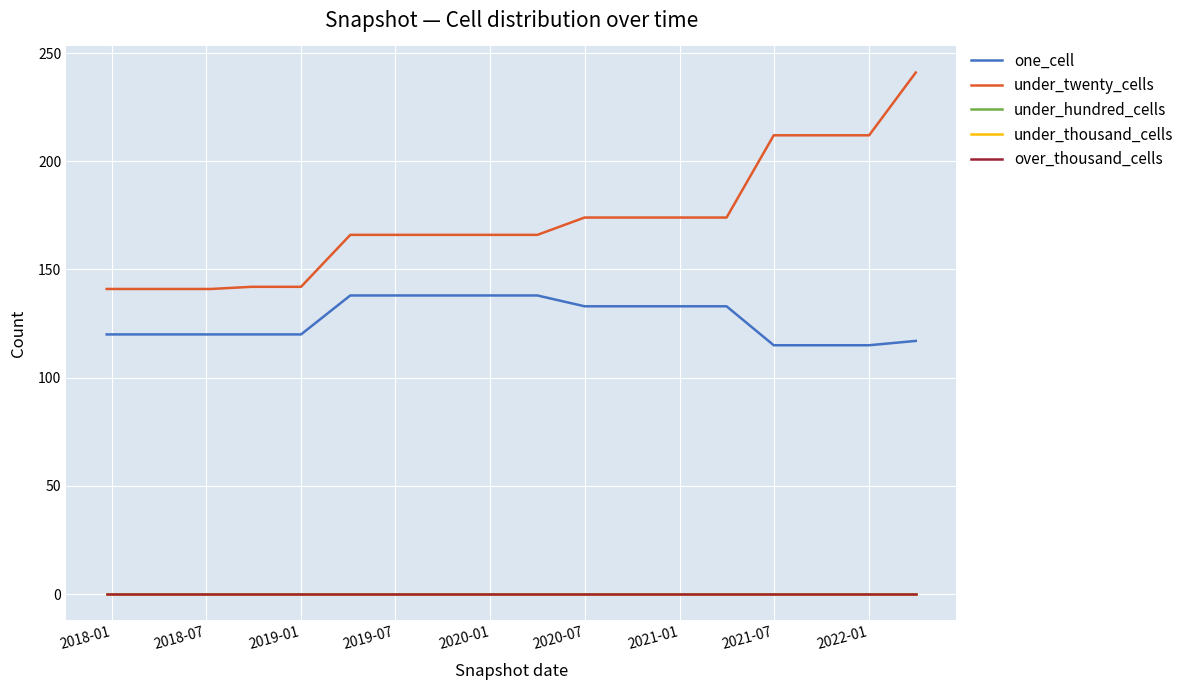

What is the value of the one_cell point at the 7th from the left?

138